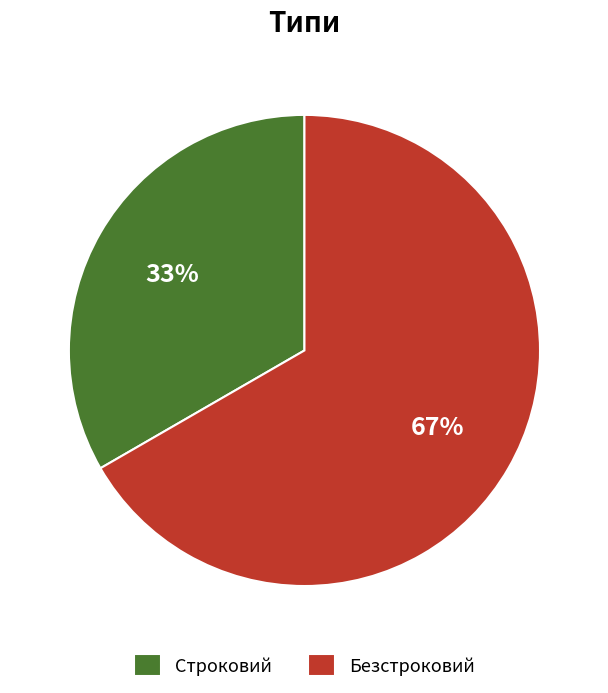

Does any single category account for the majority?

Yes